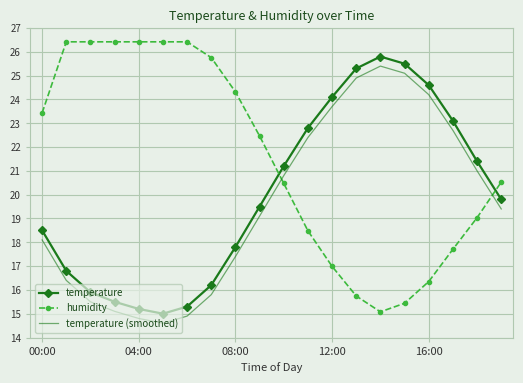

True or false: temperature and temperature (smoothed) intersect in this chart.

False